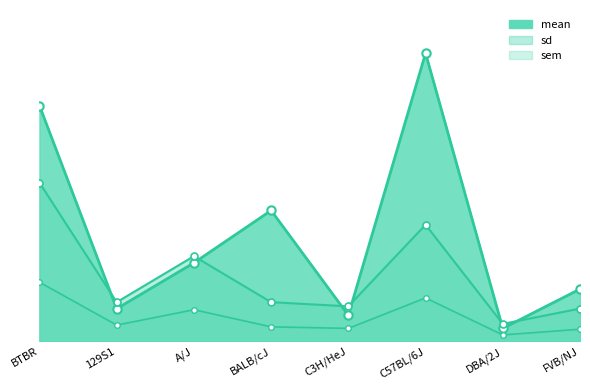

Rank the series by their average value, from lowest to highest.

sem, sd, mean